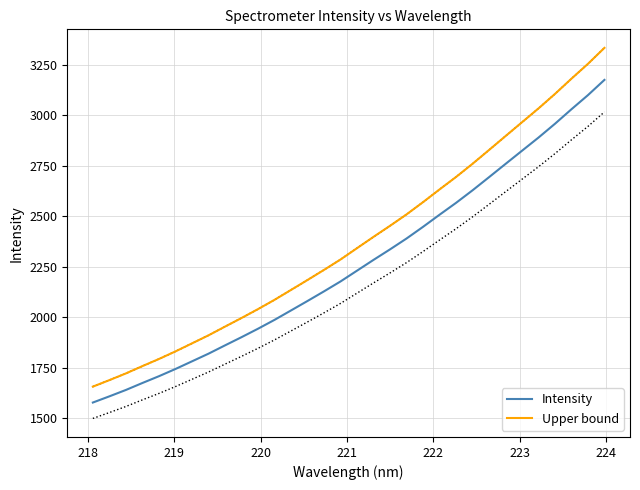

How many data points in Intensity are less than 2230?

16